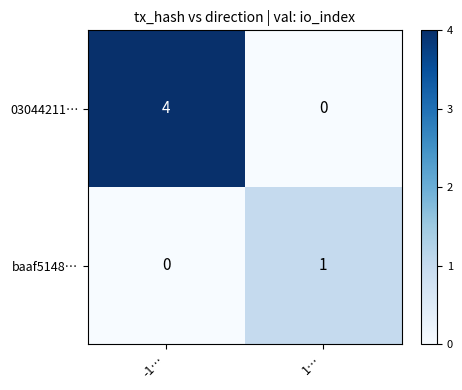

Where is baaf5148… nearest to the value 0?

-1…